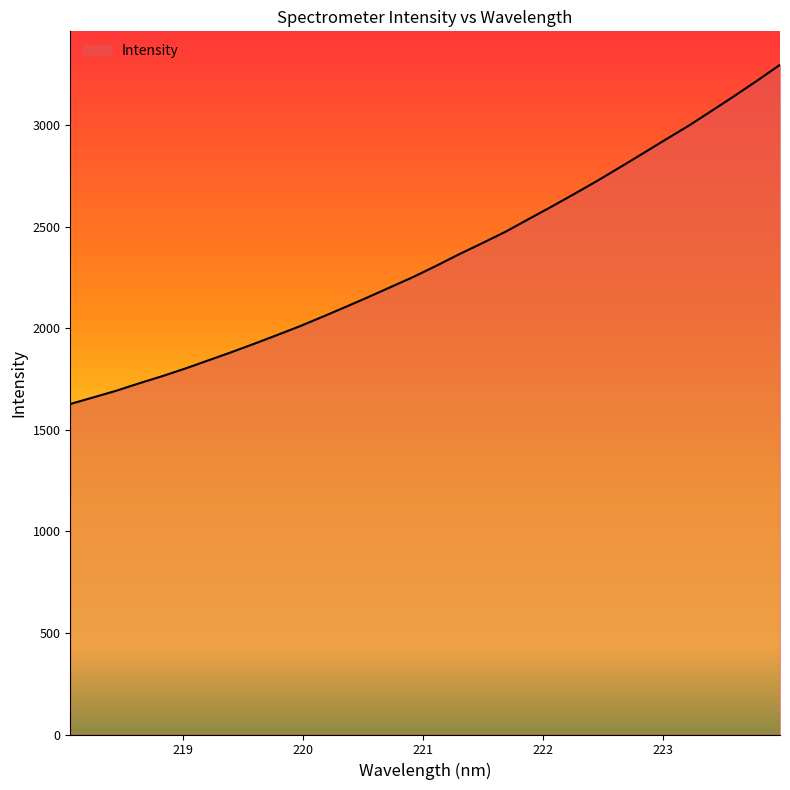

What is the maximum value shown in the chart?

3298.2